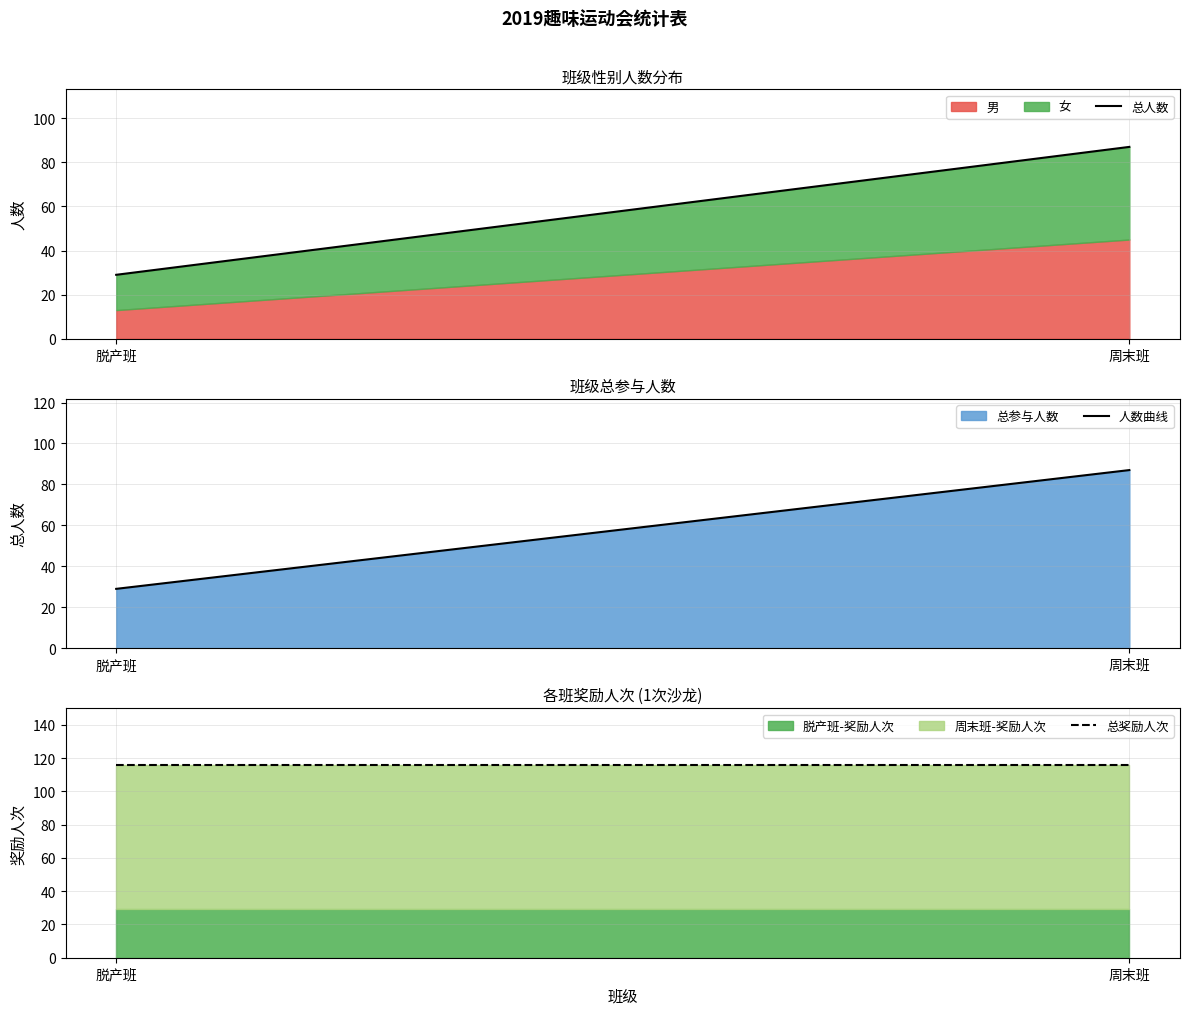

What is the minimum value shown in the chart?

29.0